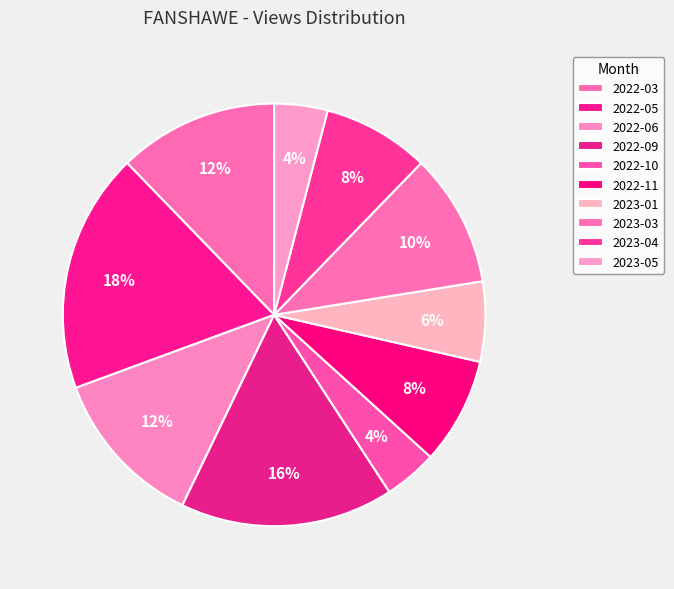

How many slices are in this pie chart?

10